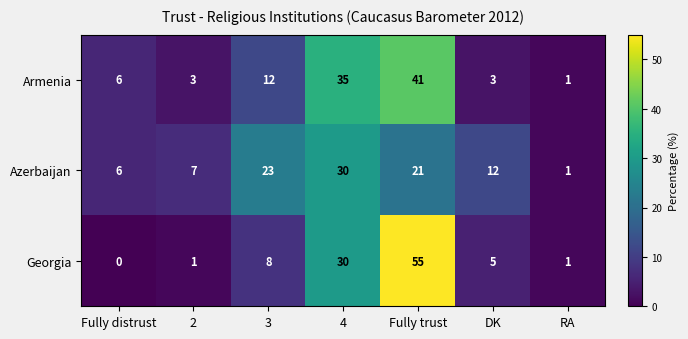

What is the maximum value for Armenia?

41